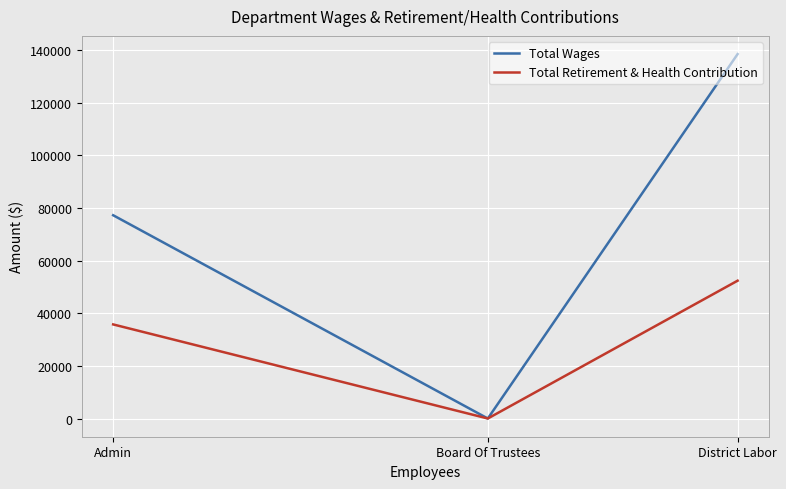

What is the difference between the maximum and second lowest values in the Total Wages series?

61231